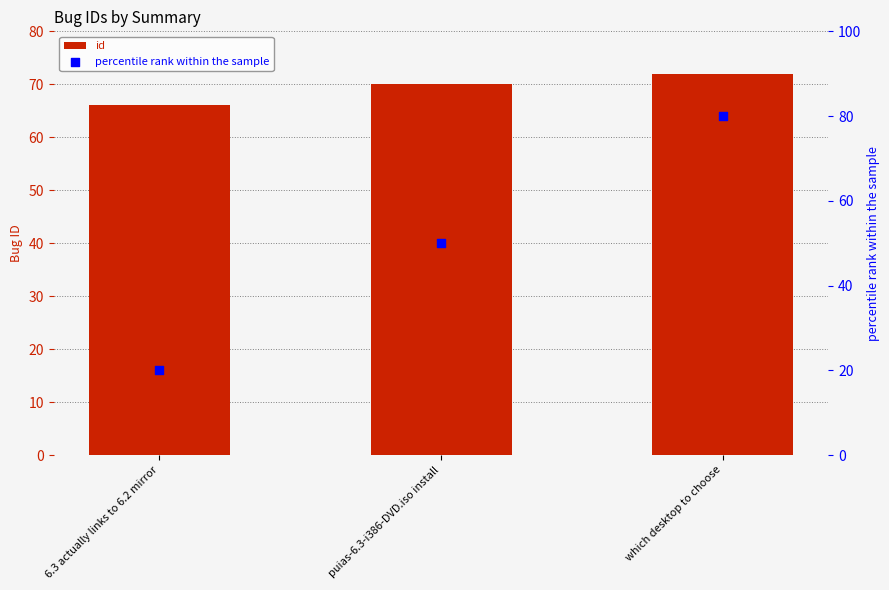

At which category is the sum across all series the highest?

which desktop to choose